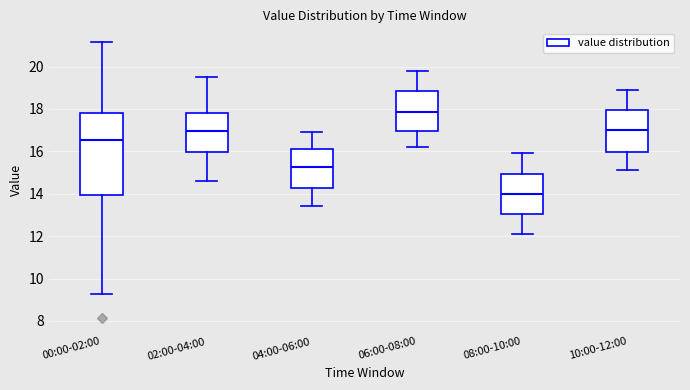

Which box's median line is the lowest?

08:00-10:00